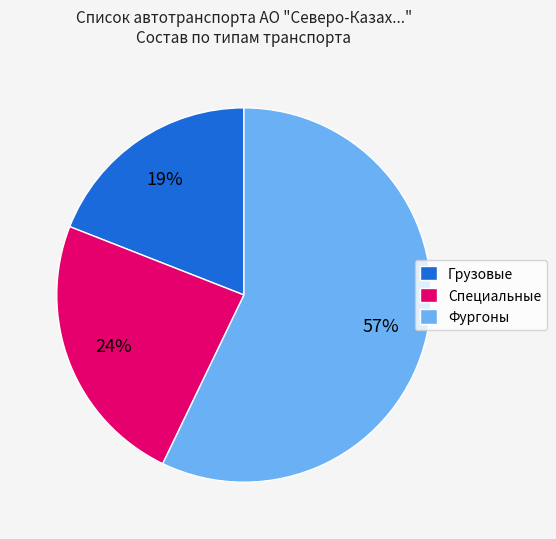

Which has a higher value, Грузовые or Специальные?

Специальные